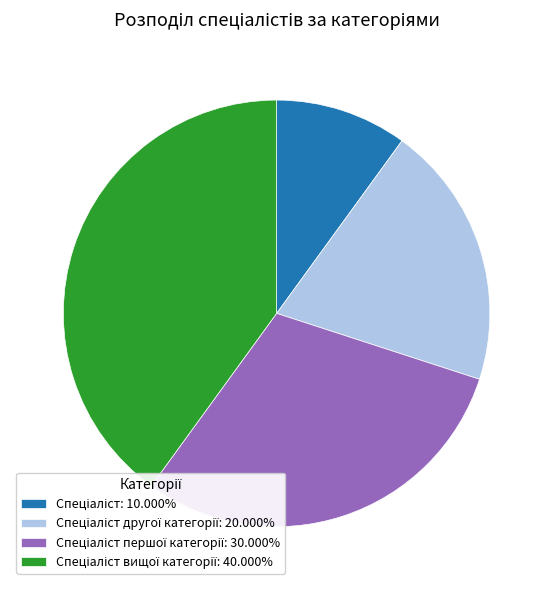

Is there any slice that represents more than half of the pie?

No